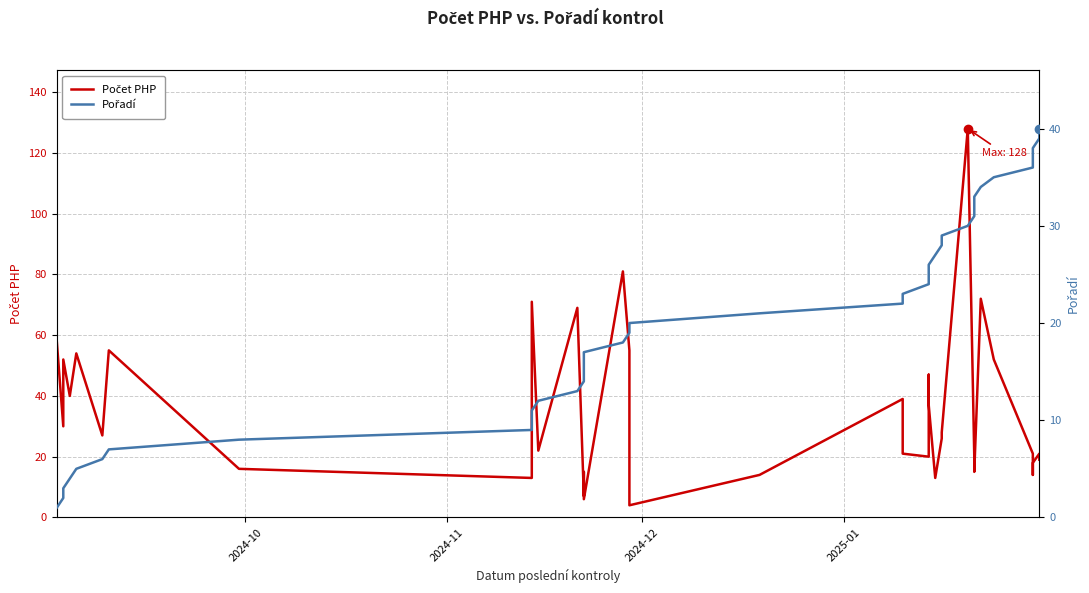

Is the value of Počet PHP at 11 greater than the value of Pořadí at 9?

Yes